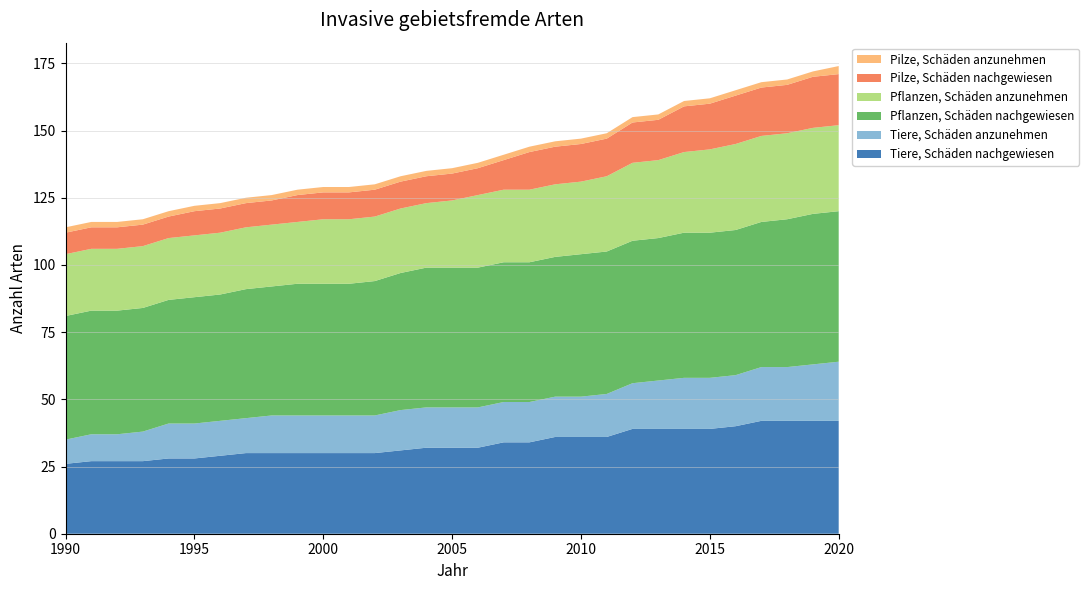

Reading left to right, list all the values displayed in this chart.

Tiere, Schäden nachgewiesen: 26	27	27	27	28	28	29	30	30	30	30	30	30	31	32	32	32	34	34	36	36	36	39	39	39	39	40	42	42	42	42
Tiere, Schäden anzunehmen: 9	10	10	11	13	13	13	13	14	14	14	14	14	15	15	15	15	15	15	15	15	16	17	18	19	19	19	20	20	21	22
Pflanzen, Schäden nachgewiesen: 46	46	46	46	46	47	47	48	48	49	49	49	50	51	52	52	52	52	52	52	53	53	53	53	54	54	54	54	55	56	56
Pflanzen, Schäden anzunehmen: 23	23	23	23	23	23	23	23	23	23	24	24	24	24	24	25	27	27	27	27	27	28	29	29	30	31	32	32	32	32	32
Pilze, Schäden nachgewiesen: 8	8	8	8	8	9	9	9	9	10	10	10	10	10	10	10	10	11	14	14	14	14	15	15	17	17	18	18	18	19	19
Pilze, Schäden anzunehmen: 2	2	2	2	2	2	2	2	2	2	2	2	2	2	2	2	2	2	2	2	2	2	2	2	2	2	2	2	2	2	3